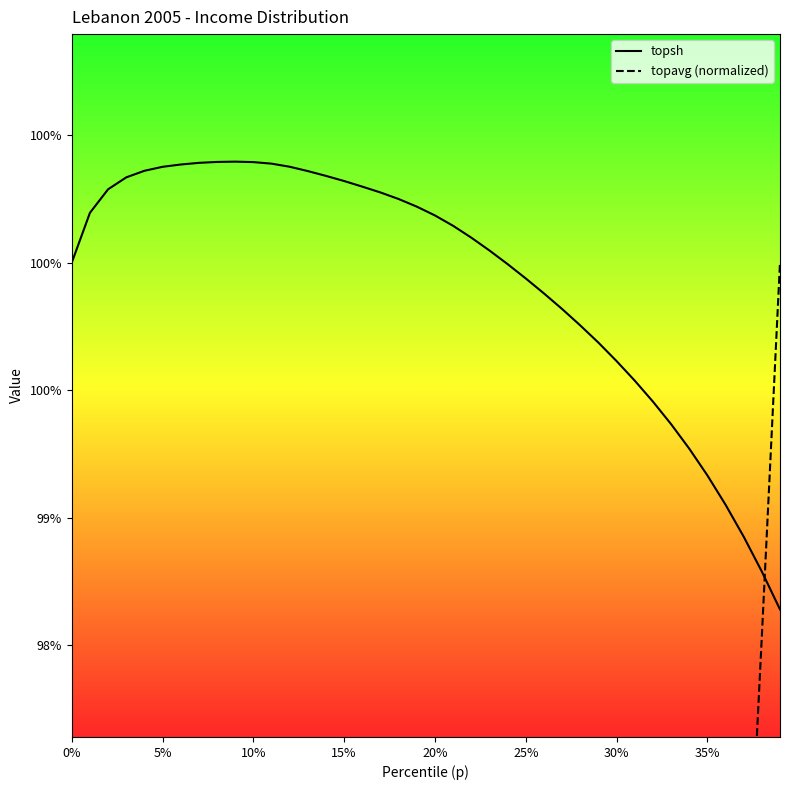

True or false: topavg (normalized) has more than 0 interior local peaks.

False